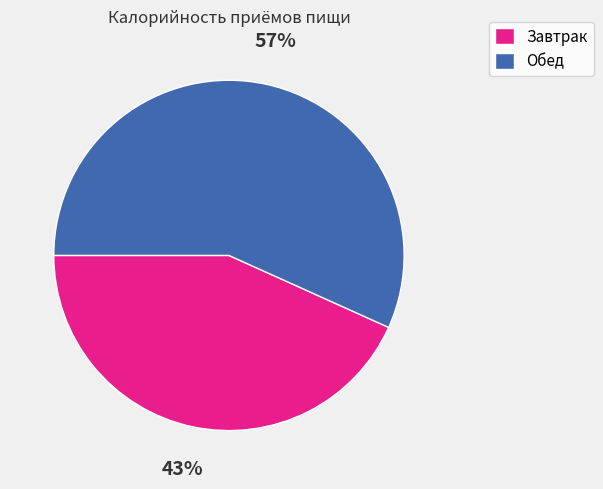

To the nearest percent, what is the average slice percentage?

50%